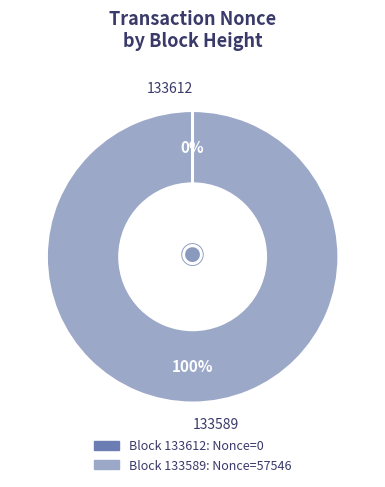

To the nearest percent, what is the difference between the largest and smallest slice percentages?

100%